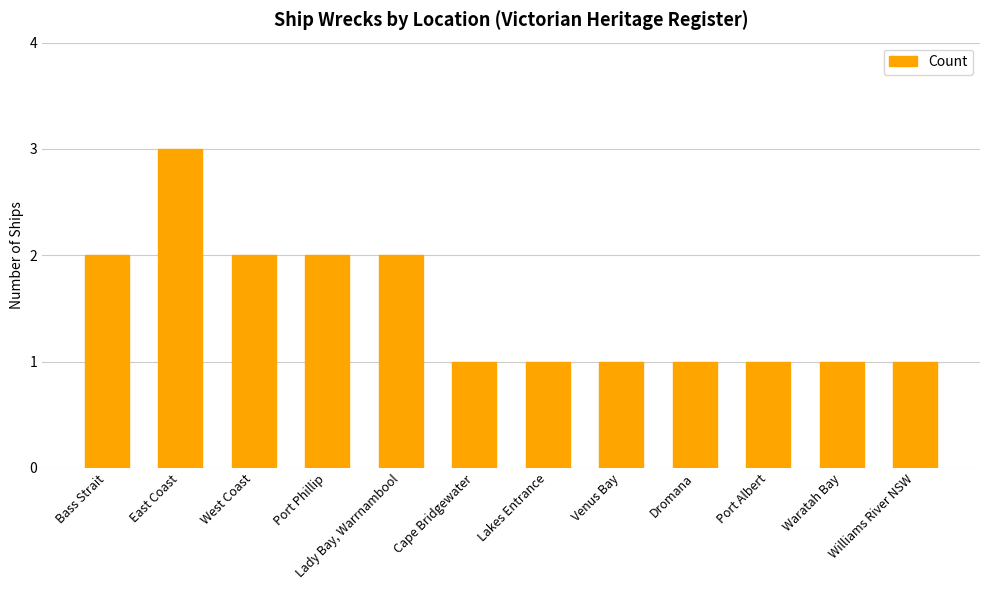

The chart shows a value of 1 at Venus Bay. True or false?

True